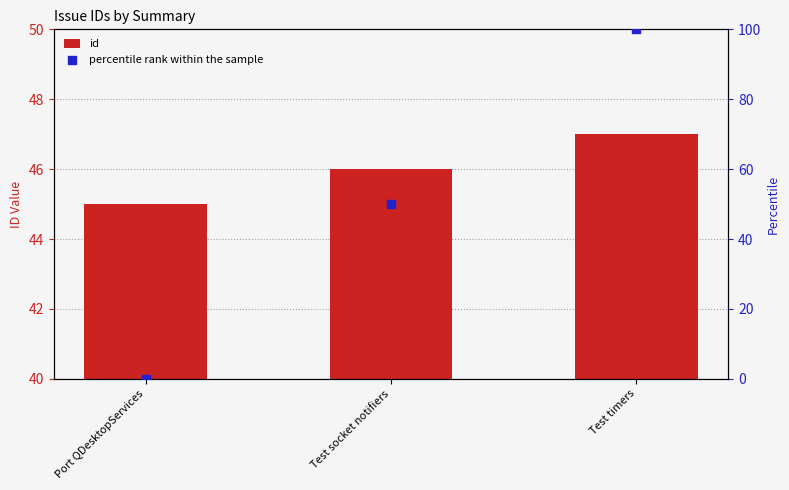

Which series reaches the maximum Y coordinate?

percentile rank within the sample